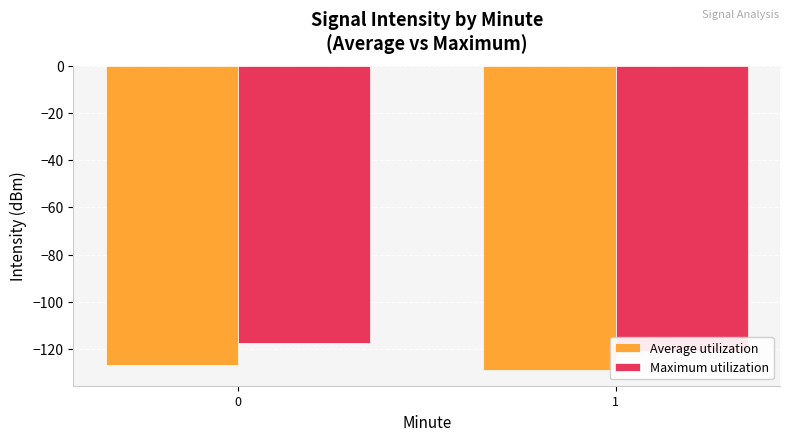

What is the total value across all series at 1?

-250.1